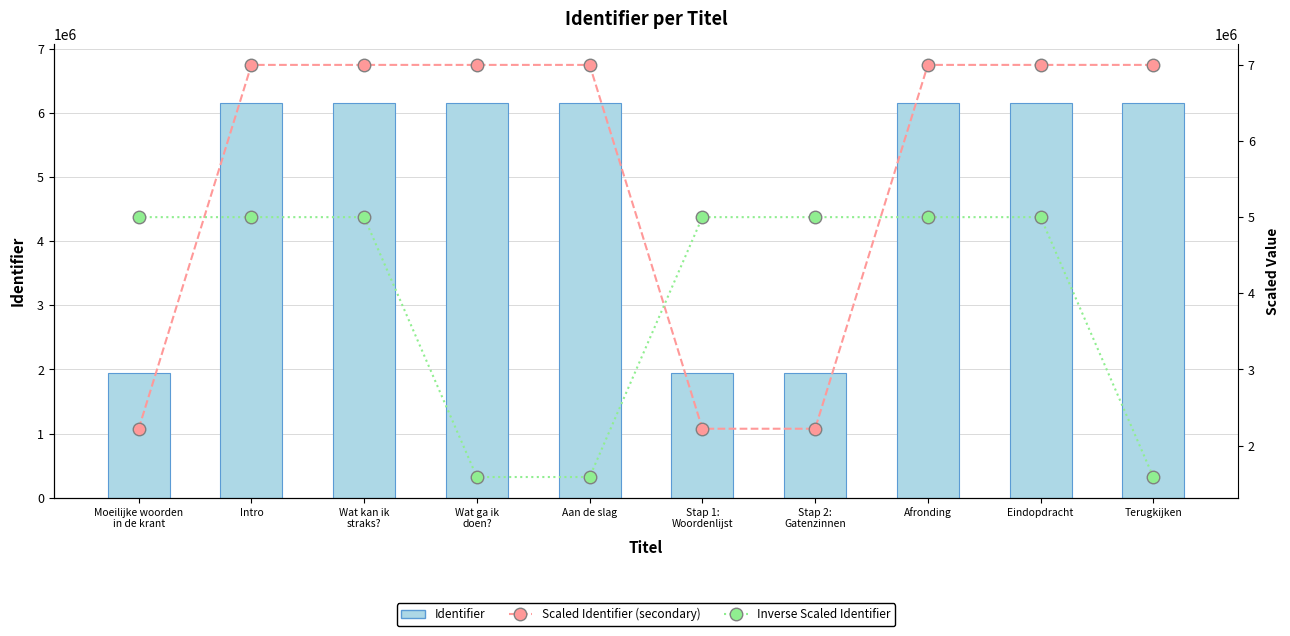

What is the total value across all series at Wat kan ik
straks??

18149566.6